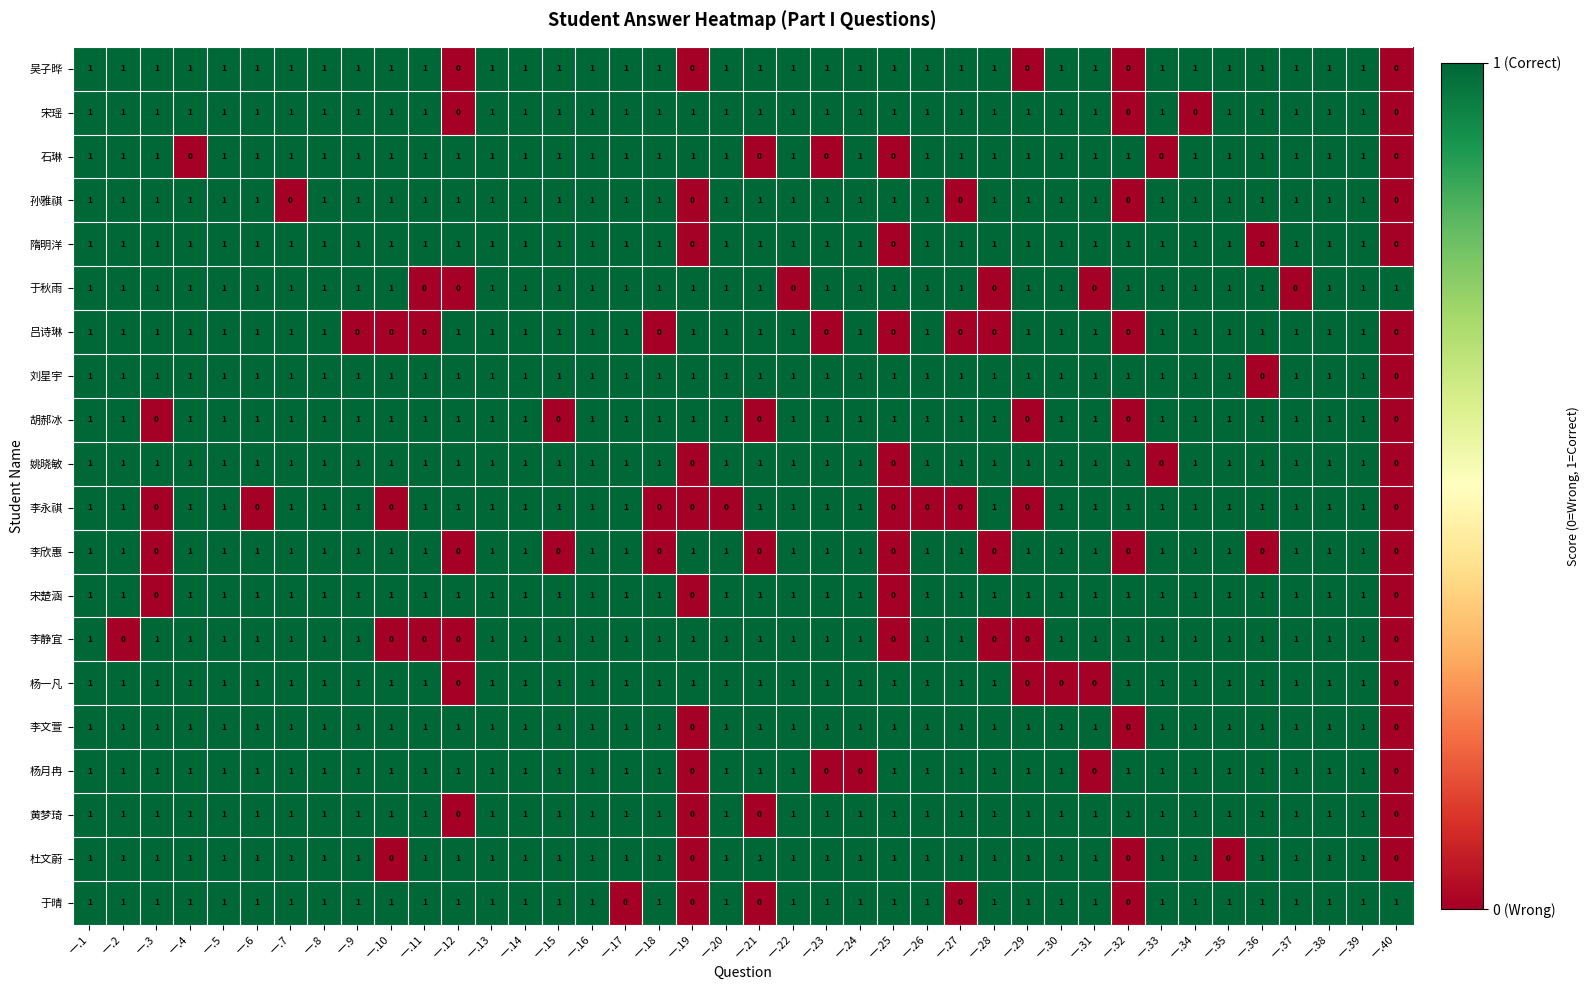

What is the total value across all series at 一.38?

20